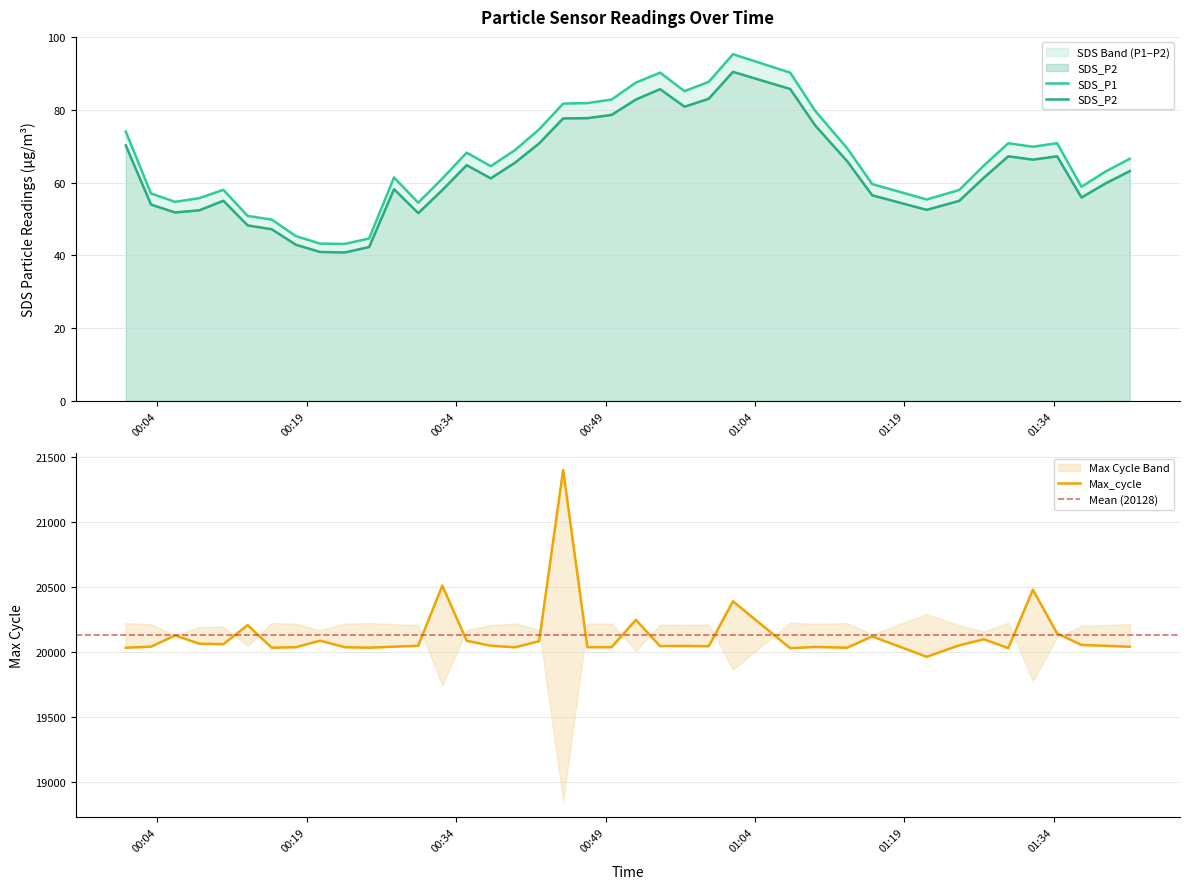

Rank the series by their maximum value, from highest to lowest.

Max_cycle, SDS_P1, SDS_P2